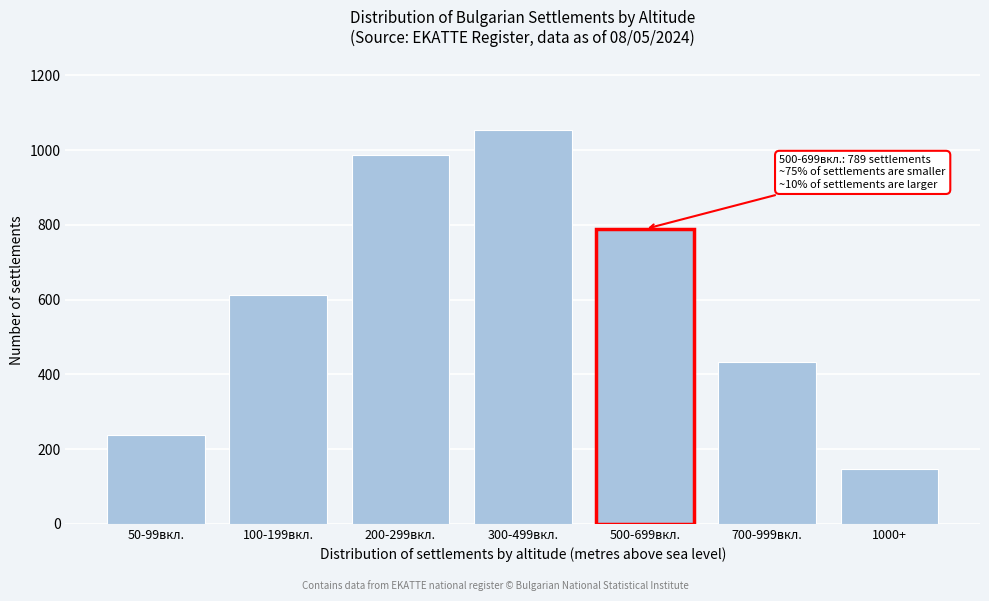

Reading left to right, what are all the values shown in this chart?

50-99вкл.=238	100-199вкл.=612	200-299вкл.=987	300-499вкл.=1053	500-699вкл.=789	700-999вкл.=432	1000+=148